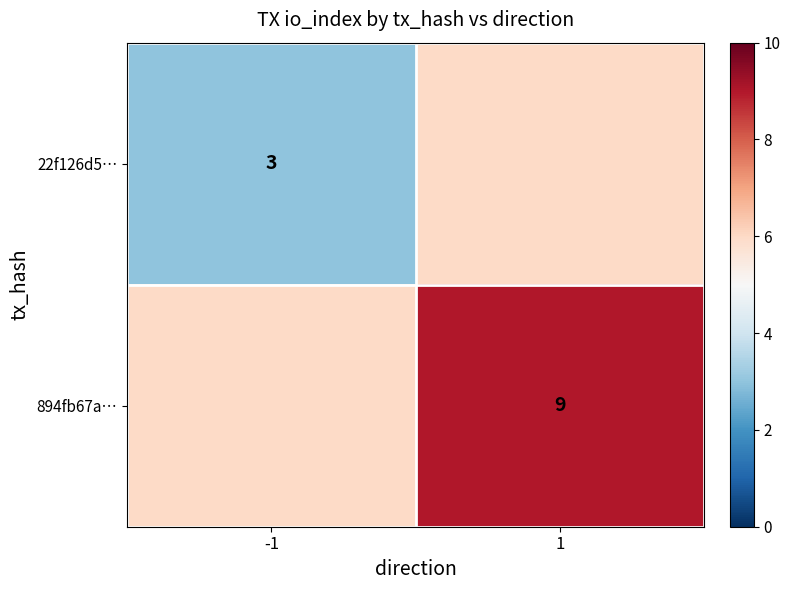

Is the value of 894fb67a… at 1 greater than the value of 22f126d5… at -1?

Yes